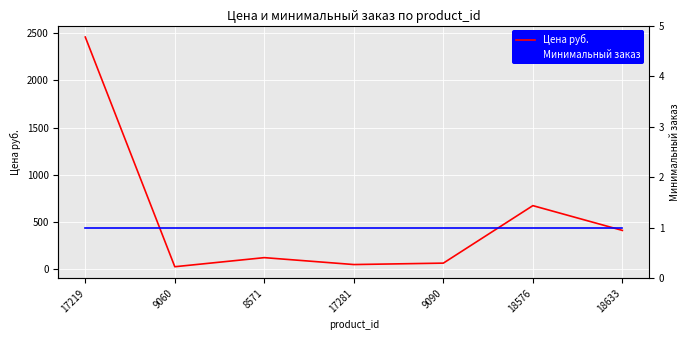

What is the label of the 3rd point from the right?

9090